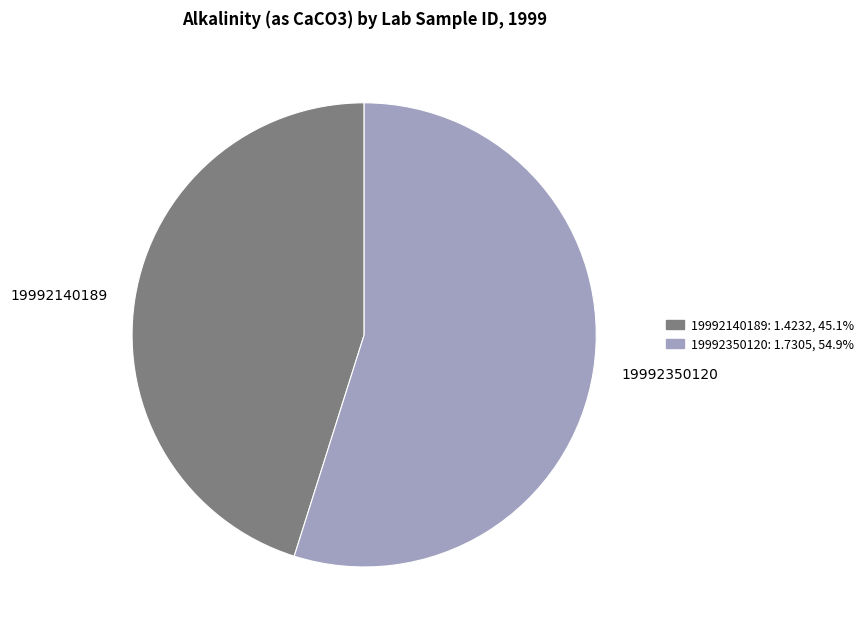

Is the sum of 19992140189 and 19992350120 greater than half?

Yes